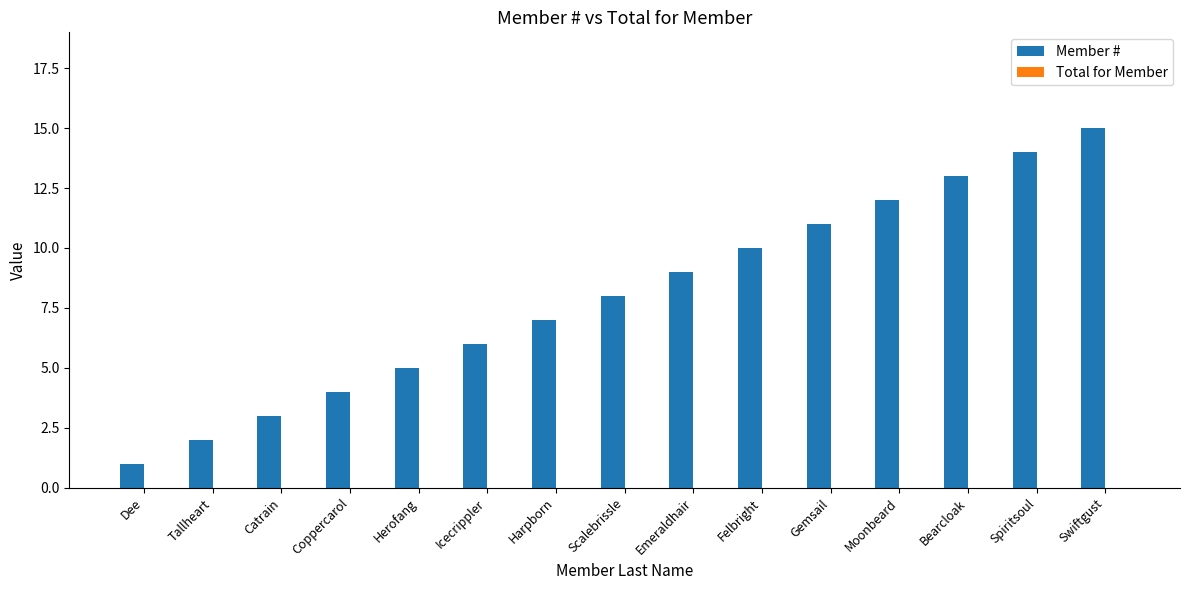

Between Swiftgust and Coppercarol, which is larger?

Swiftgust